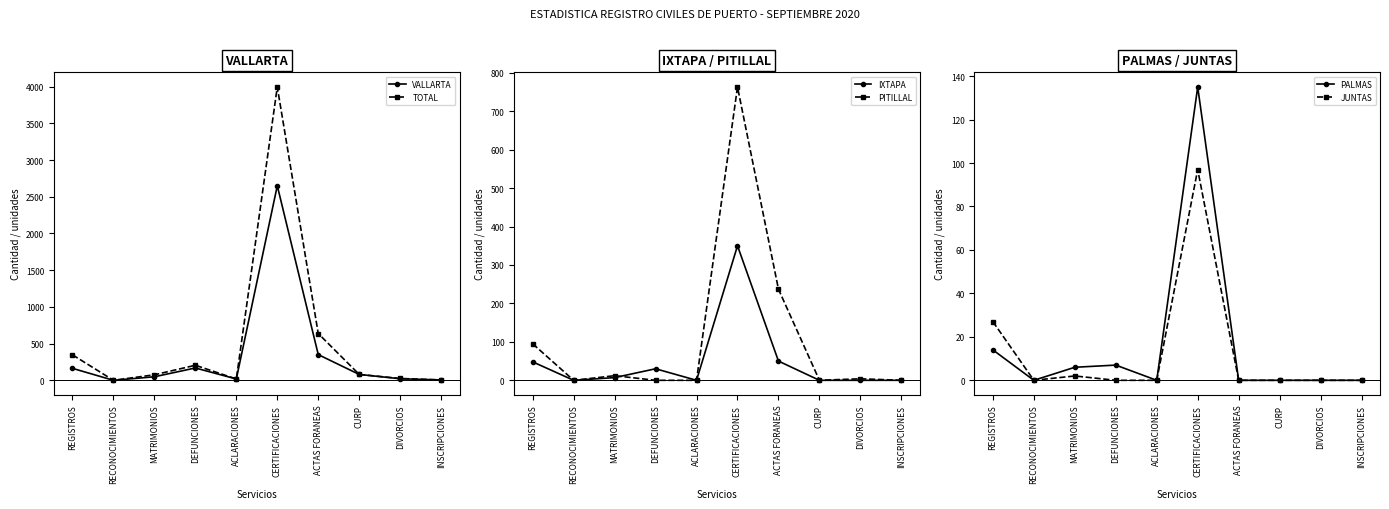

True or false: IXTAPA and VALLARTA cross at least once.

False